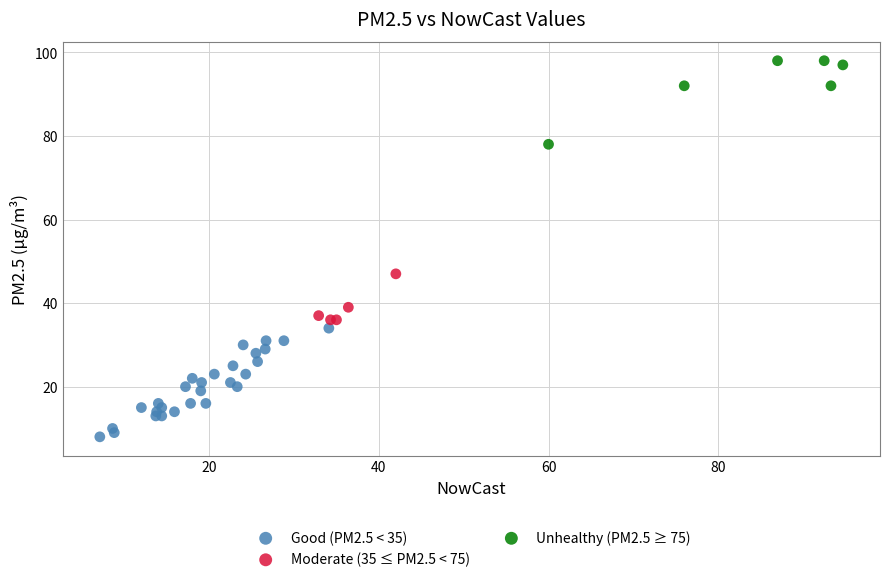

Which series has the widest spread of Y values?

Good (PM2.5 < 35)